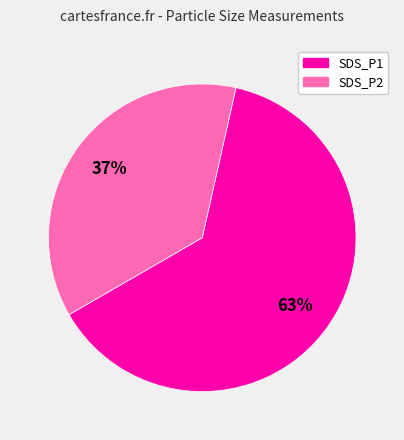

Which has a higher value, SDS_P1 or SDS_P2?

SDS_P1